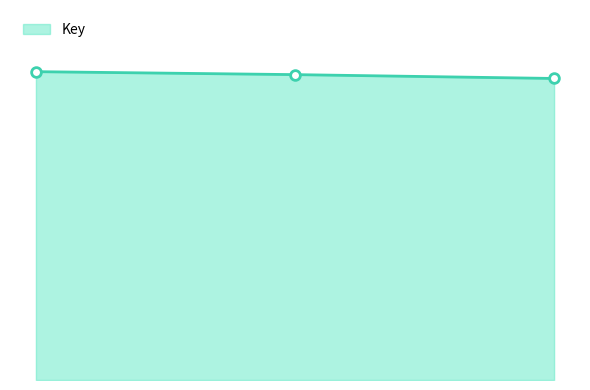

How many lines are shown in the chart?

1